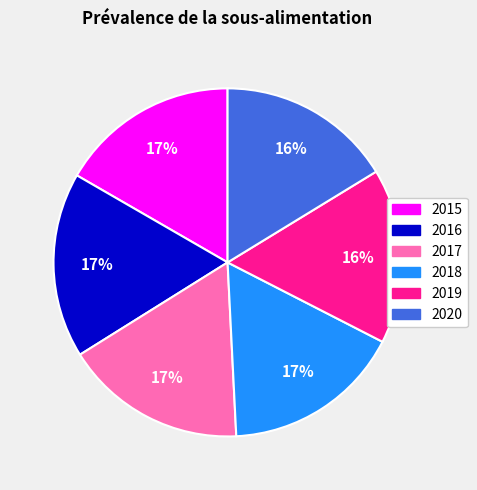

Does 2018 account for over 50% of the chart?

No